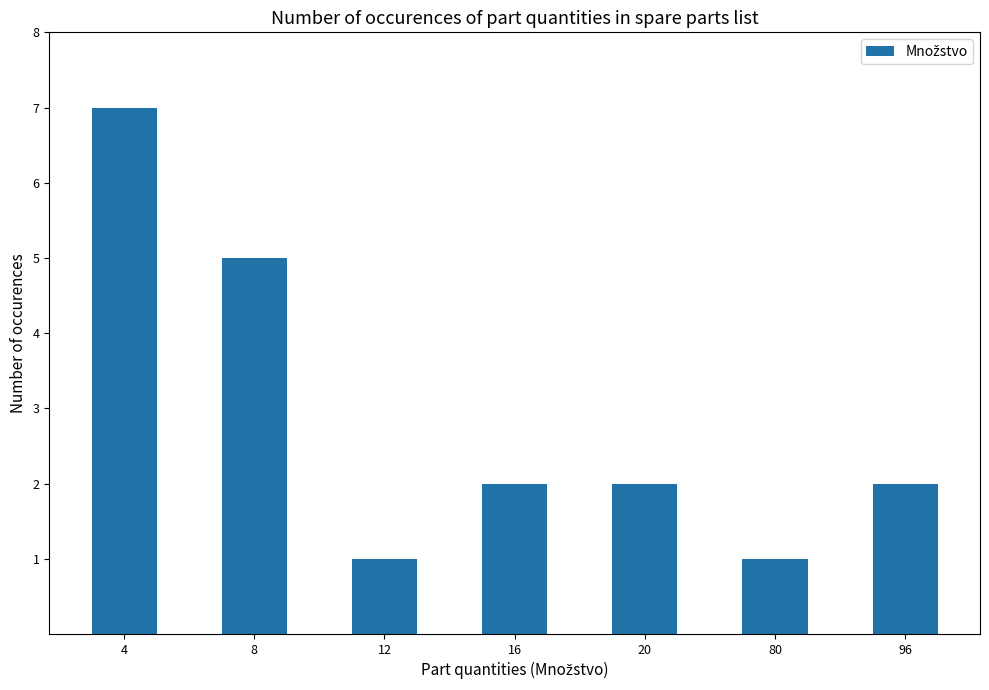

The value at 16 is 1. True or false?

False